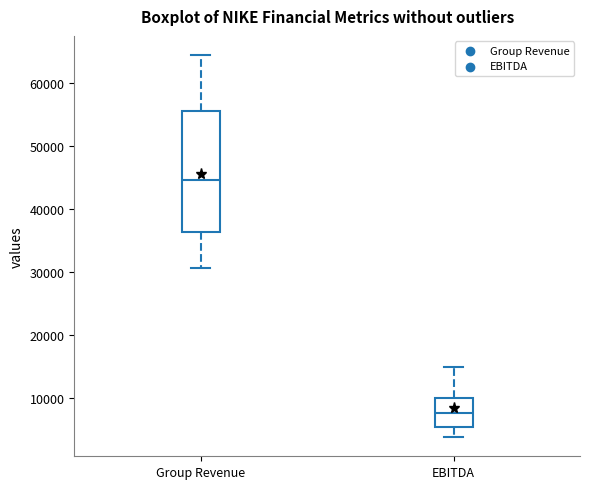

Which box's median line is the highest?

Group Revenue